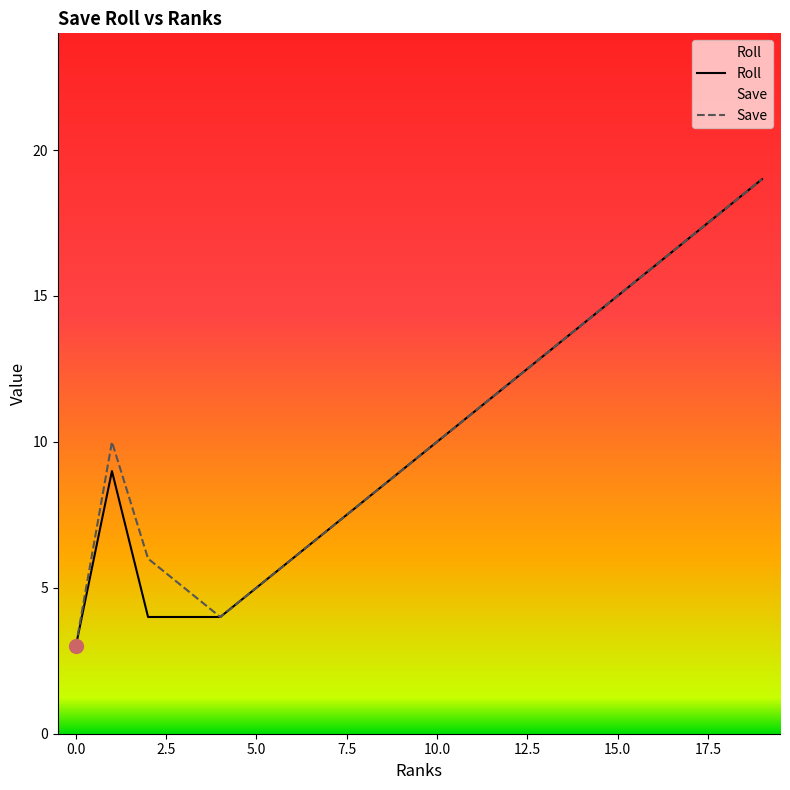

Does the chart have visible grid lines?

No